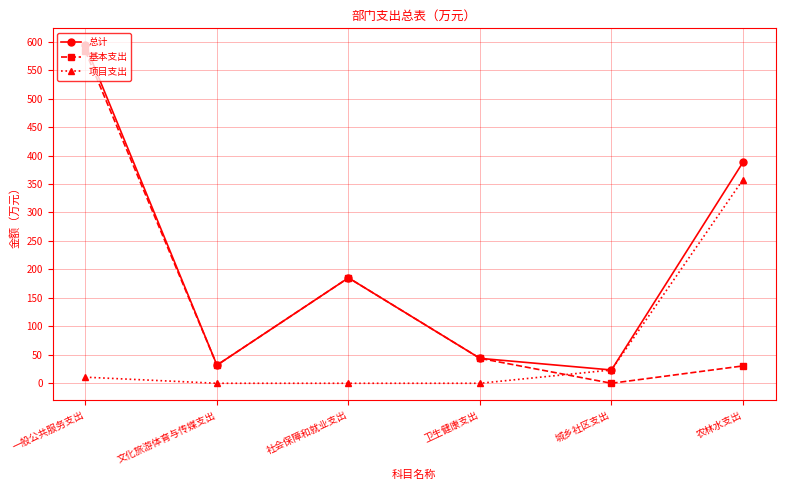

What are all the series names shown in the legend?

总计, 基本支出, 项目支出